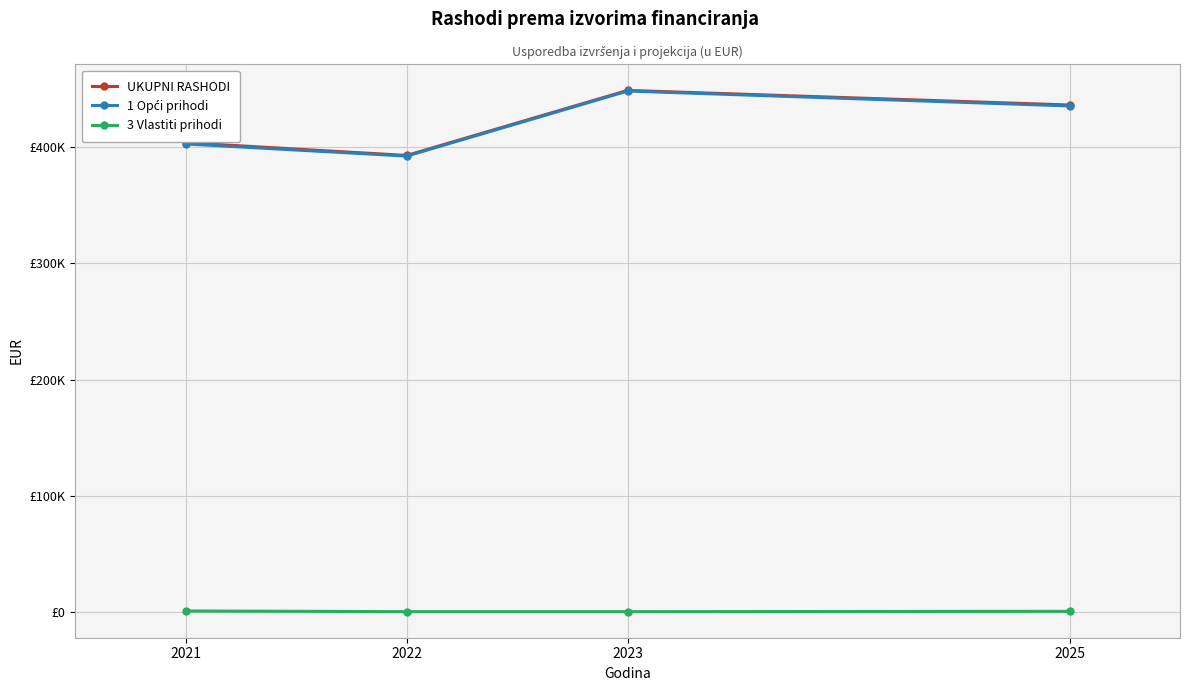

At which category does UKUPNI RASHODI reach its first local peak?

2023